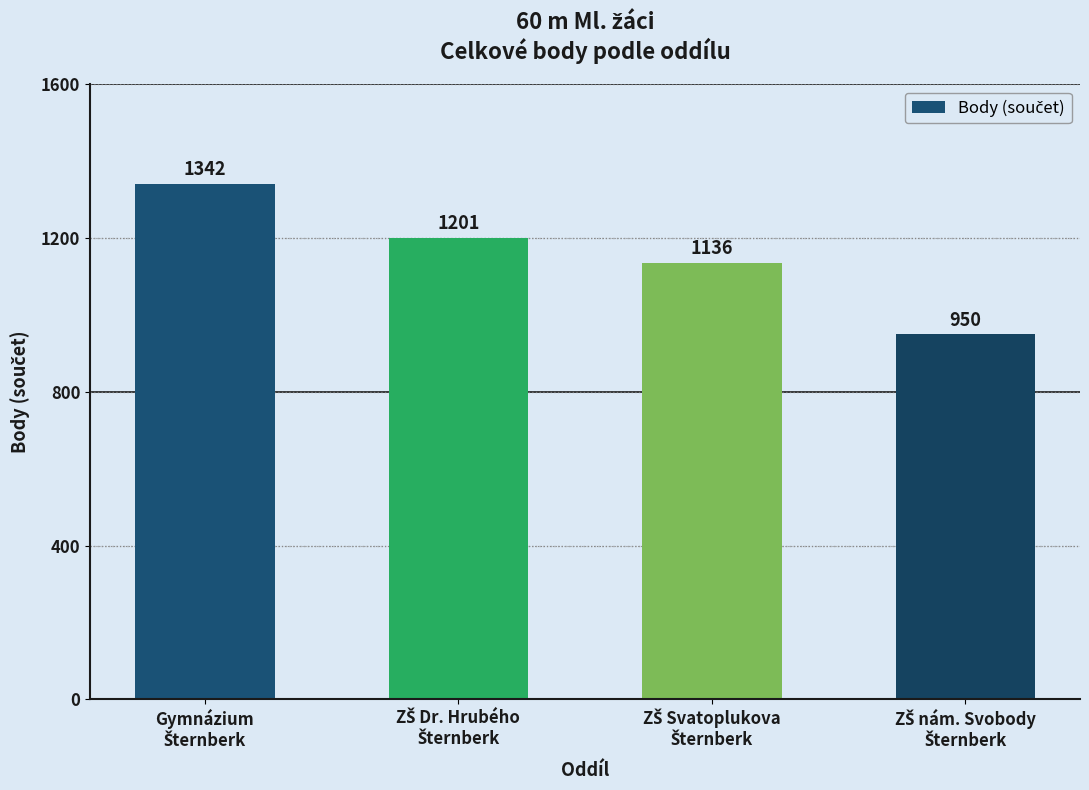

What is the difference between the second highest and second lowest values?

65